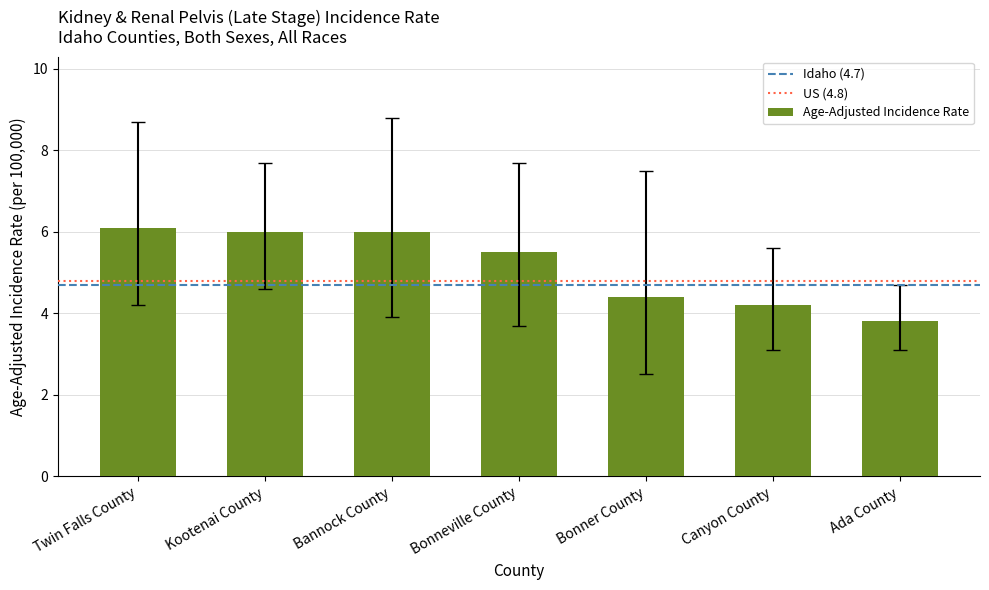

The value at Ada County is 6.4. True or false?

False